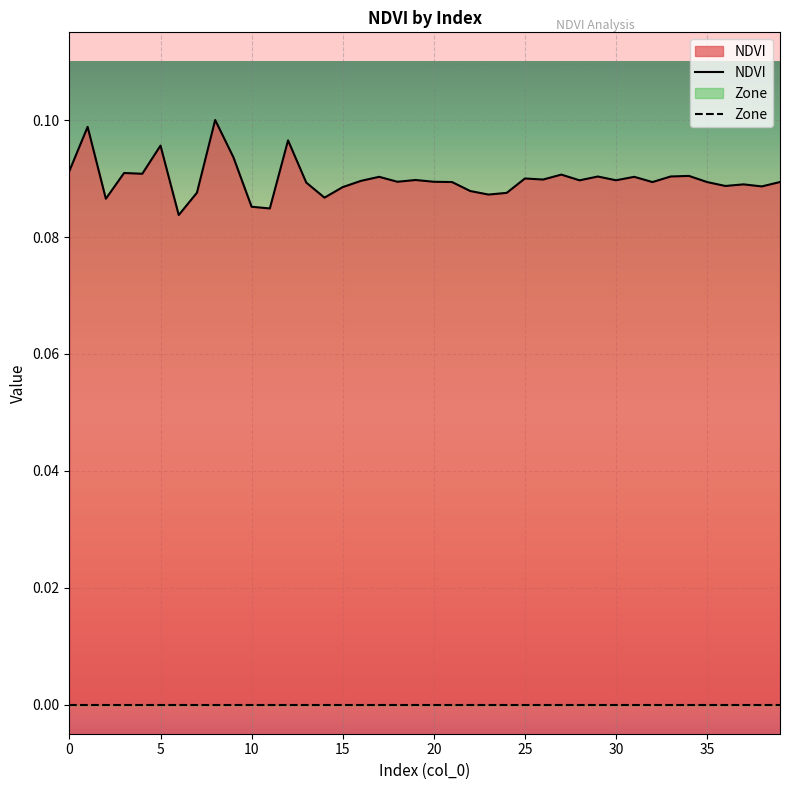

How many data points does each series have?

40